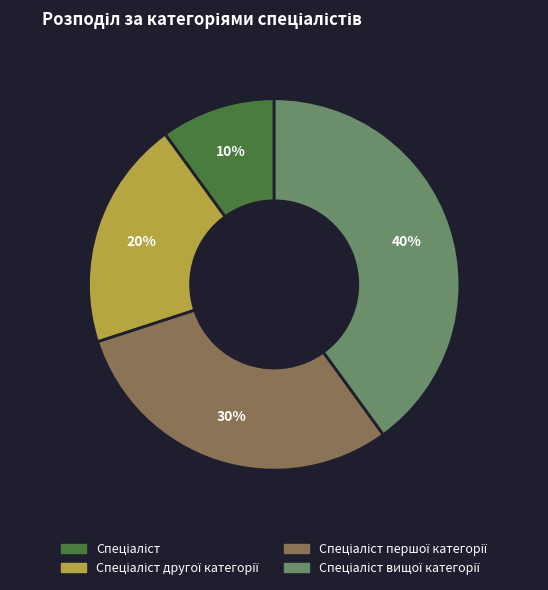

Does any single category account for the majority?

No